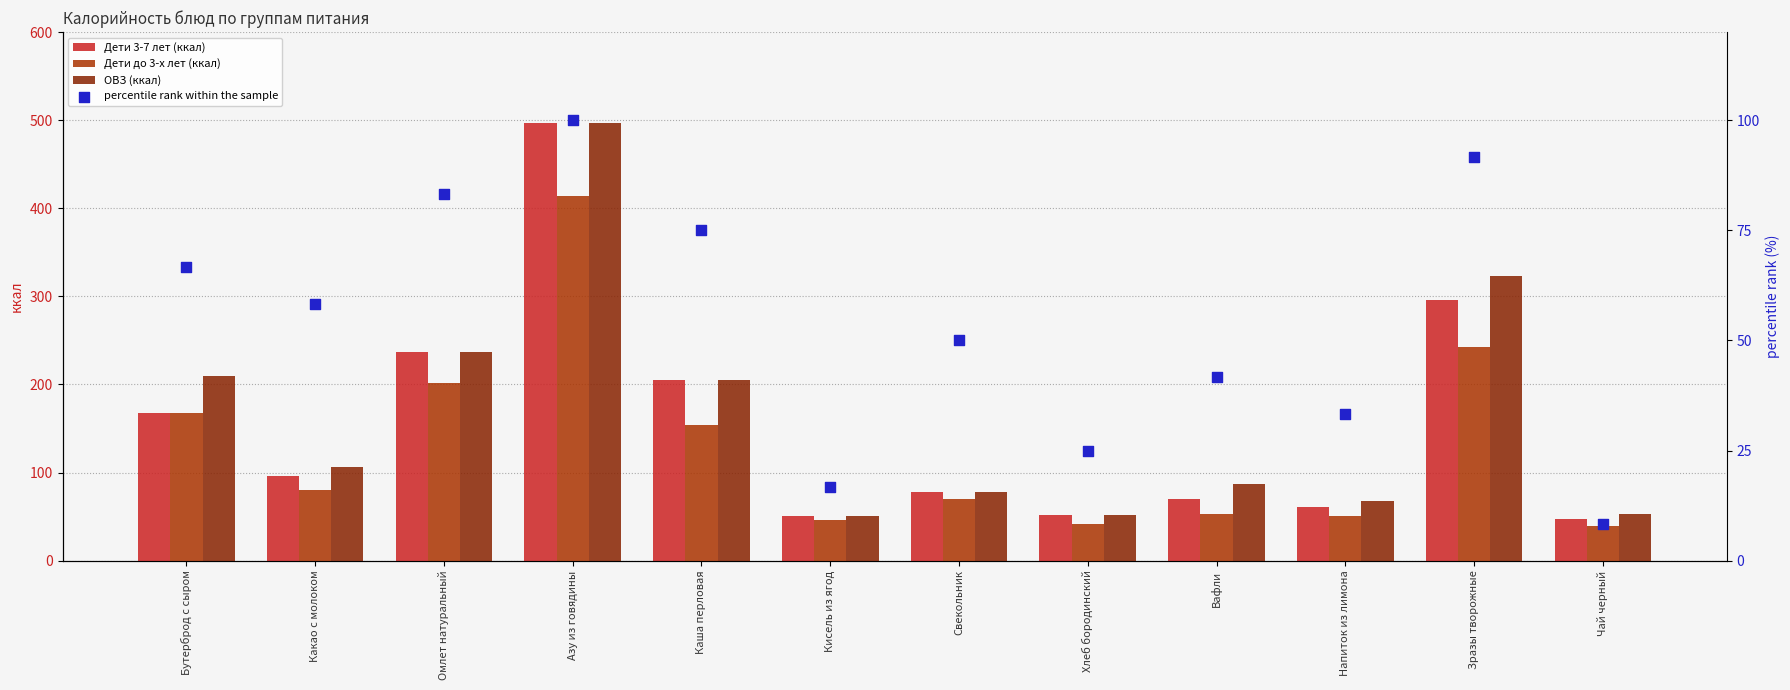

Is the value of percentile rank within the sample at Какао с молоком greater than the value of Дети до 3-х лет (ккал) at Напиток из лимона?

Yes